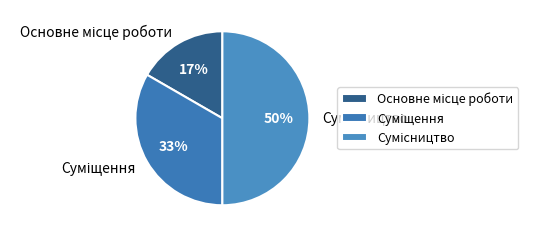

To the nearest percent, what is the difference between the largest and smallest slice percentages?

33%